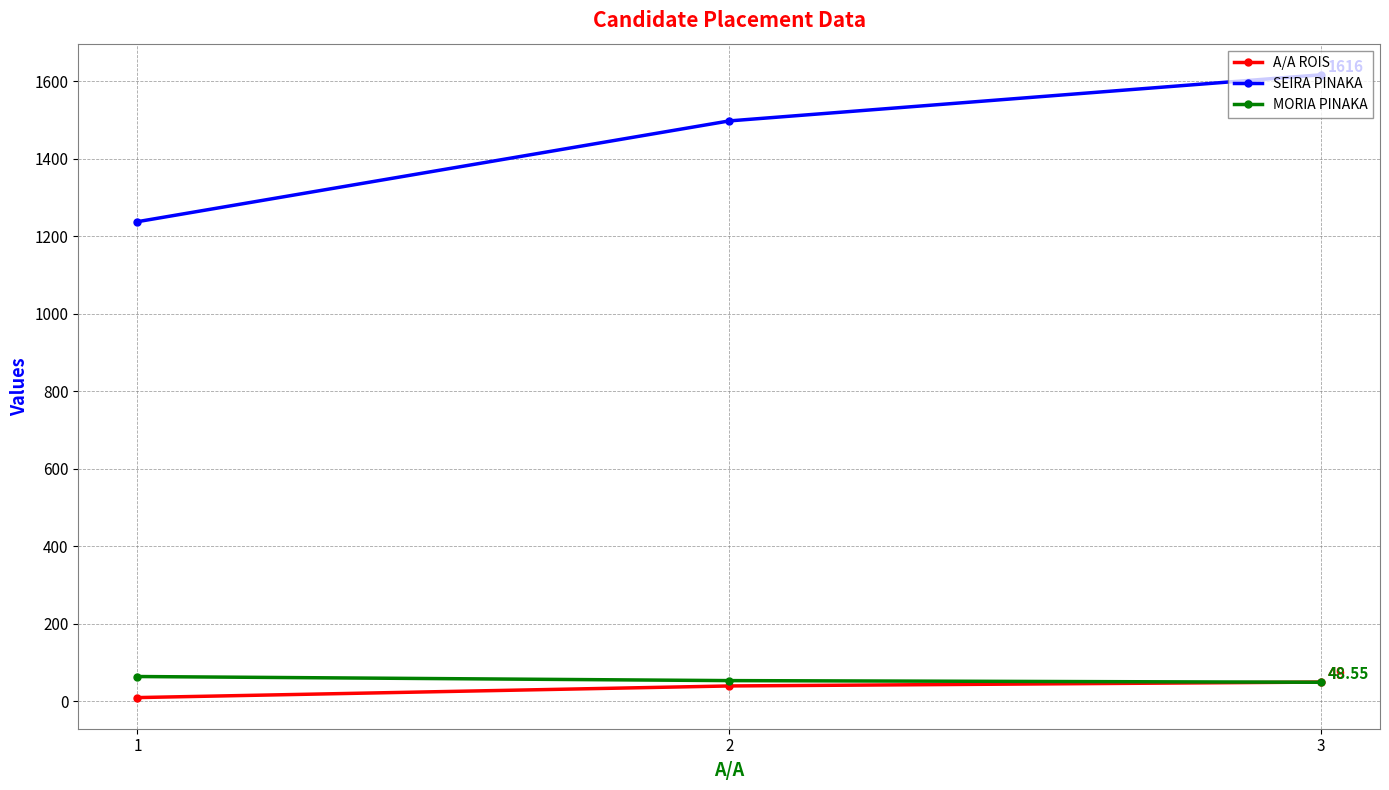

List the series in order of their peak value, highest first.

SEIRA PINAKA, MORIA PINAKA, A/A ROIS